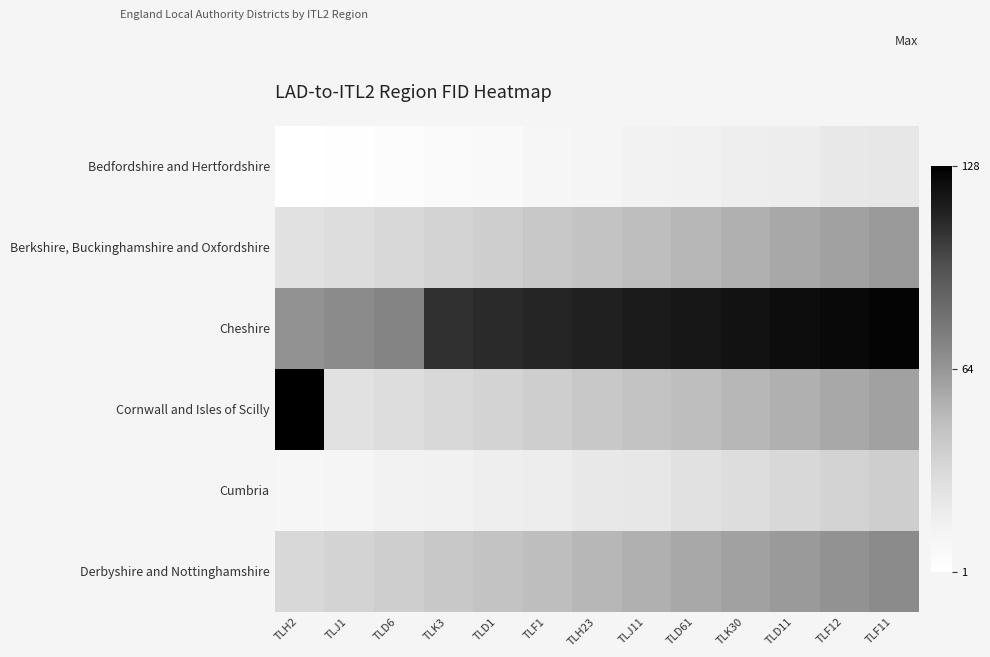

Reading left to right, what are all the values shown in this chart?

Bedfordshire and Hertfordshire: TLH2=1	TLJ1=2	TLD6=4	TLK3=6	TLD1=7	TLF1=10	TLH23=11	TLJ11=14	TLD61=15	TLK30=18	TLD11=19	TLF12=22	TLF11=23
Berkshire, Buckinghamshire and Oxfordshire: TLH2=27	TLJ1=30	TLD6=33	TLK3=36	TLD1=39	TLF1=42	TLH23=45	TLJ11=48	TLD61=51	TLK30=54	TLD11=57	TLF12=60	TLF11=63
Cheshire: TLH2=66	TLJ1=69	TLD6=72	TLK3=108	TLD1=110	TLF1=112	TLH23=114	TLJ11=116	TLD61=118	TLK30=120	TLD11=122	TLF12=124	TLF11=126
Cornwall and Isles of Scilly: TLH2=128	TLJ1=27	TLD6=30	TLK3=33	TLD1=36	TLF1=39	TLH23=42	TLJ11=45	TLD61=48	TLK30=51	TLD11=54	TLF12=57	TLF11=60
Cumbria: TLH2=10	TLJ1=11	TLD6=14	TLK3=15	TLD1=18	TLF1=19	TLH23=22	TLJ11=23	TLD61=27	TLK30=30	TLD11=33	TLF12=36	TLF11=39
Derbyshire and Nottinghamshire: TLH2=33	TLJ1=36	TLD6=39	TLK3=42	TLD1=45	TLF1=48	TLH23=51	TLJ11=54	TLD61=57	TLK30=60	TLD11=63	TLF12=66	TLF11=69